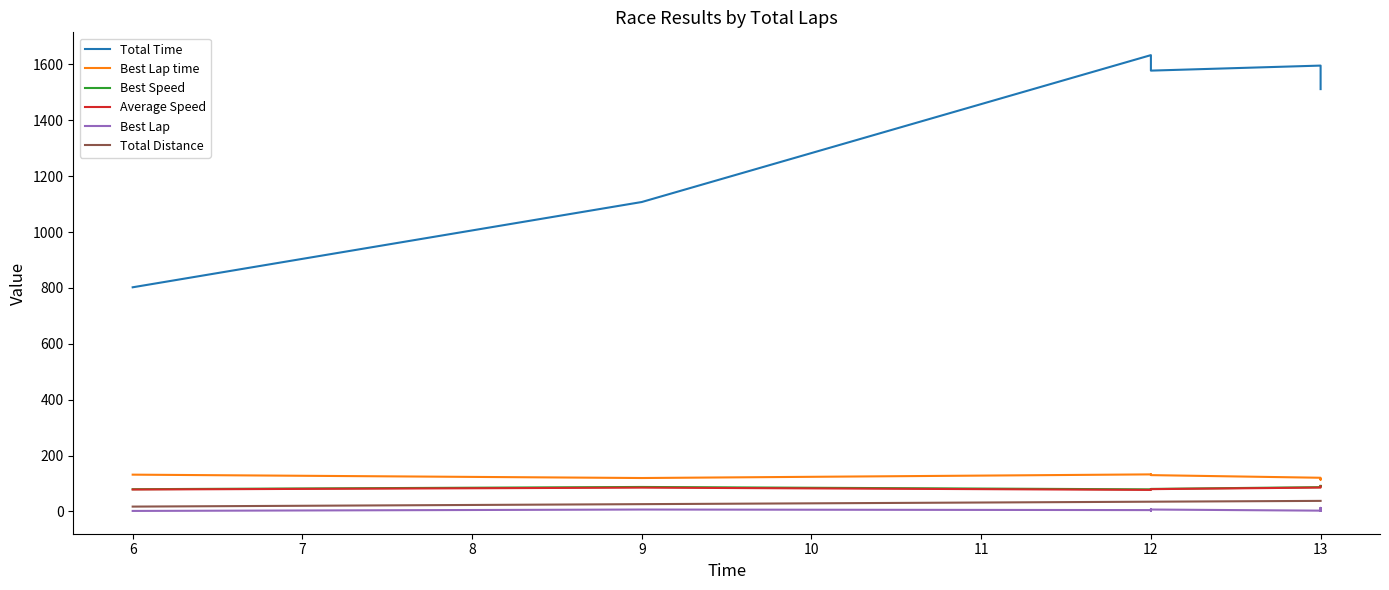

How many data points in Average Speed are above 85?

8